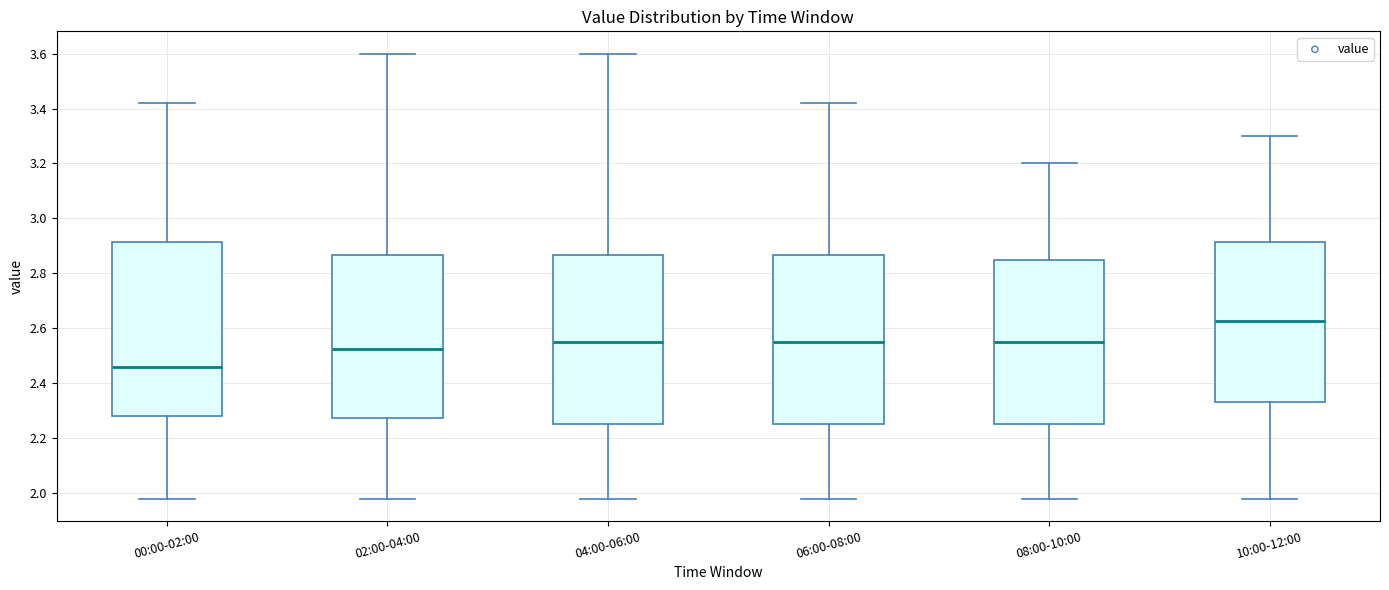

Reading left to right, read every box against the y-axis: the position of its median line, the range the box covers, and the ends of its whiskers. The values are not printed on the chart, so give them approximately, as read against the axis.

00:00-02:00: median 2.46, box 2.28 to 2.92, whiskers 1.98 to 3.42
02:00-04:00: median 2.52, box 2.28 to 2.86, whiskers 1.98 to 3.60
04:00-06:00: median 2.56, box 2.26 to 2.86, whiskers 1.98 to 3.60
06:00-08:00: median 2.56, box 2.26 to 2.86, whiskers 1.98 to 3.42
08:00-10:00: median 2.56, box 2.26 to 2.86, whiskers 1.98 to 3.20
10:00-12:00: median 2.62, box 2.34 to 2.92, whiskers 1.98 to 3.30